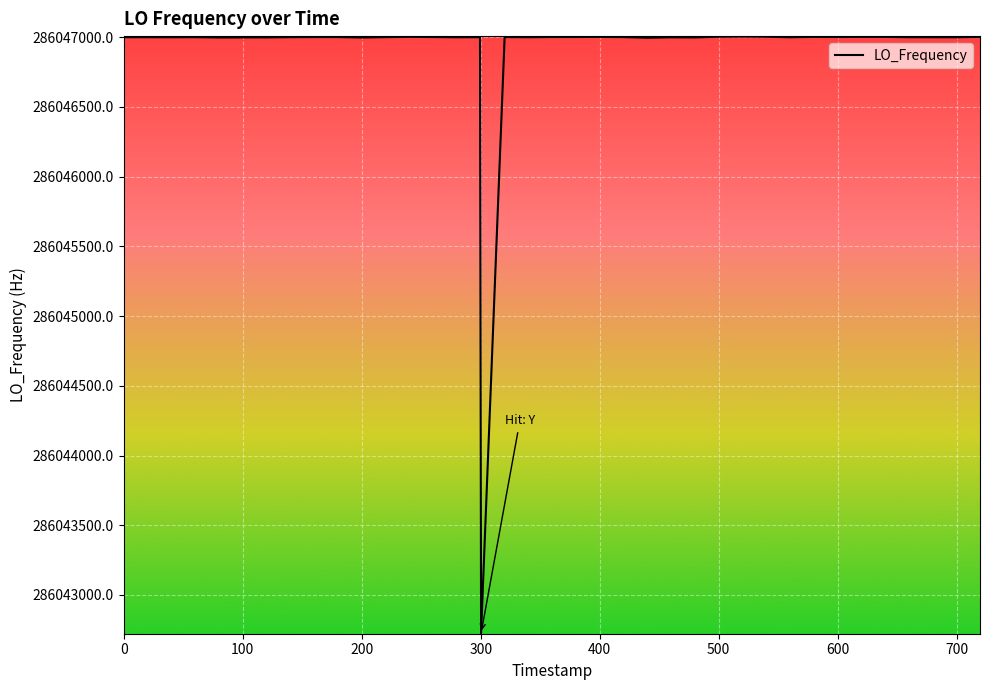

What is the greatest value displayed?

286047005.1